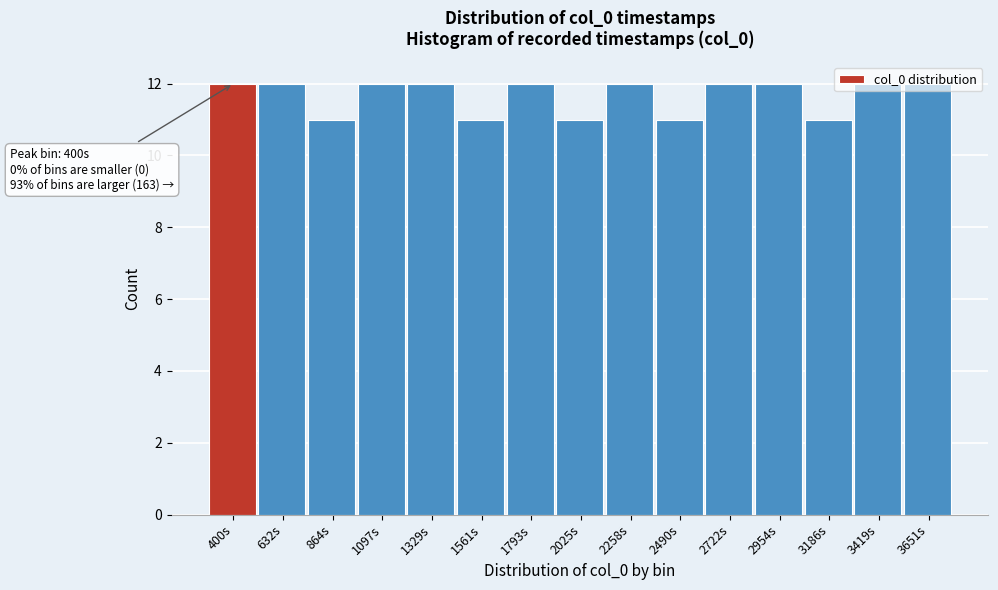

What is the ratio of the value at 2490s to the value at 3651s?

0.9